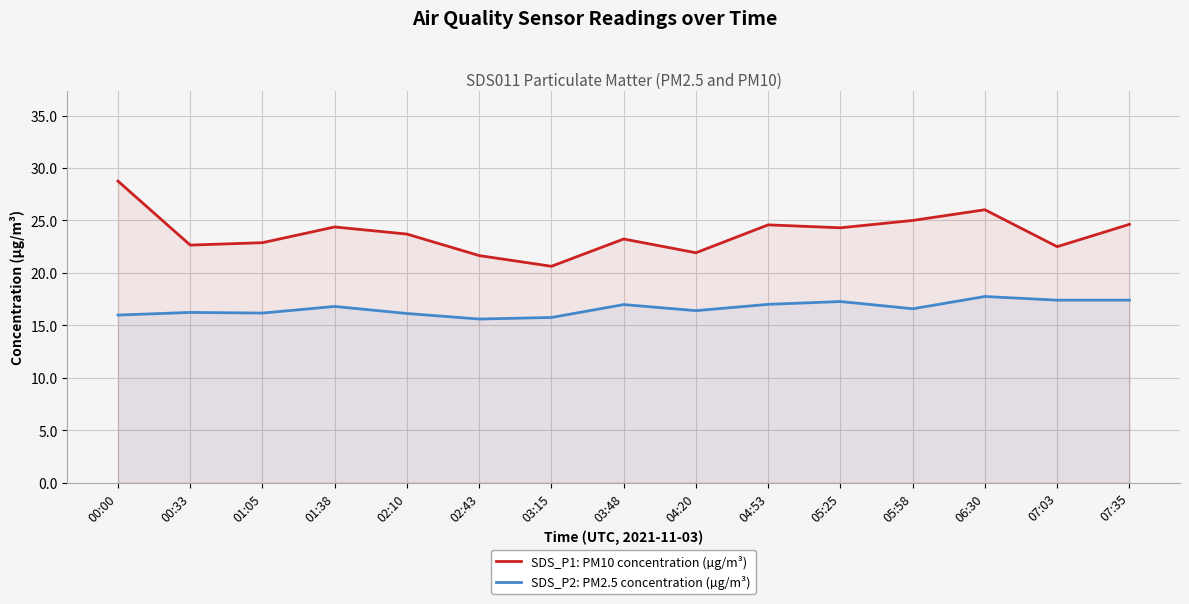

What position from the left is 04:53?

10